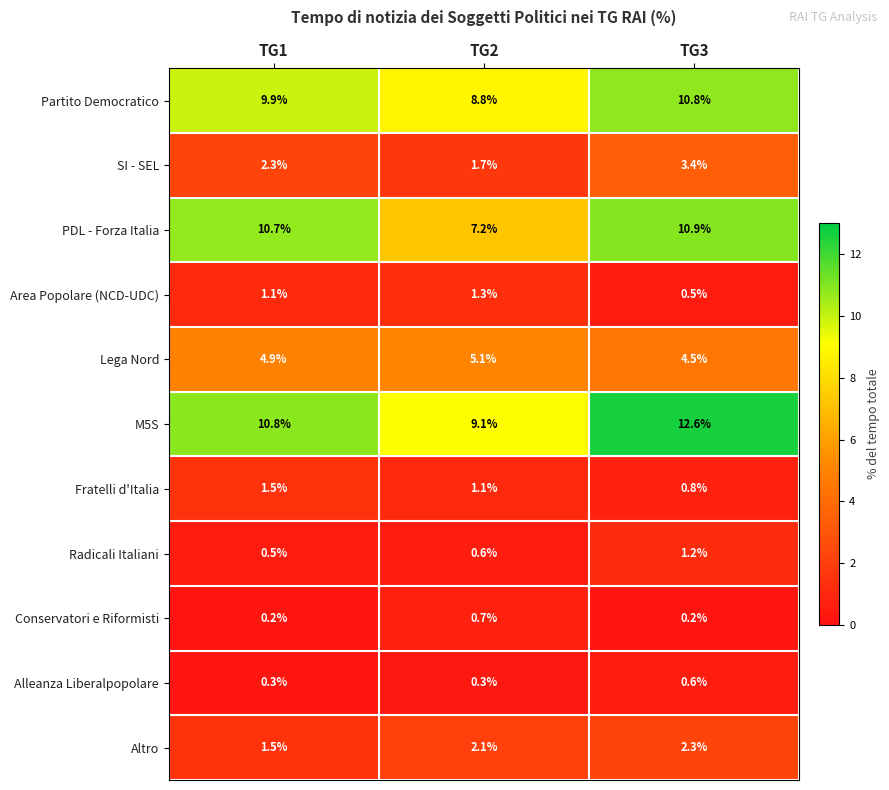

At which label does SI - SEL first exceed 2?

TG1